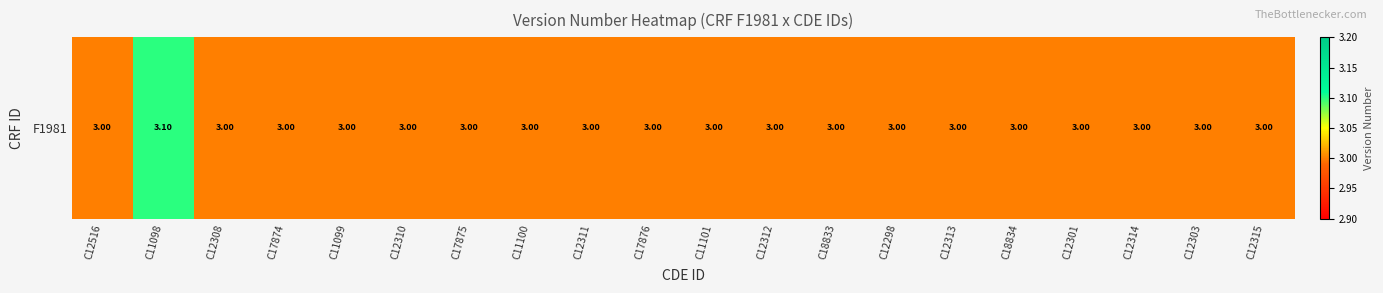

Reading left to right, extract all data points from this chart.

C12516=3.0	C11098=3.1	C12308=3.0	C17874=3.0	C11099=3.0	C12310=3.0	C17875=3.0	C11100=3.0	C12311=3.0	C17876=3.0	C11101=3.0	C12312=3.0	C18833=3.0	C12298=3.0	C12313=3.0	C18834=3.0	C12301=3.0	C12314=3.0	C12303=3.0	C12315=3.0